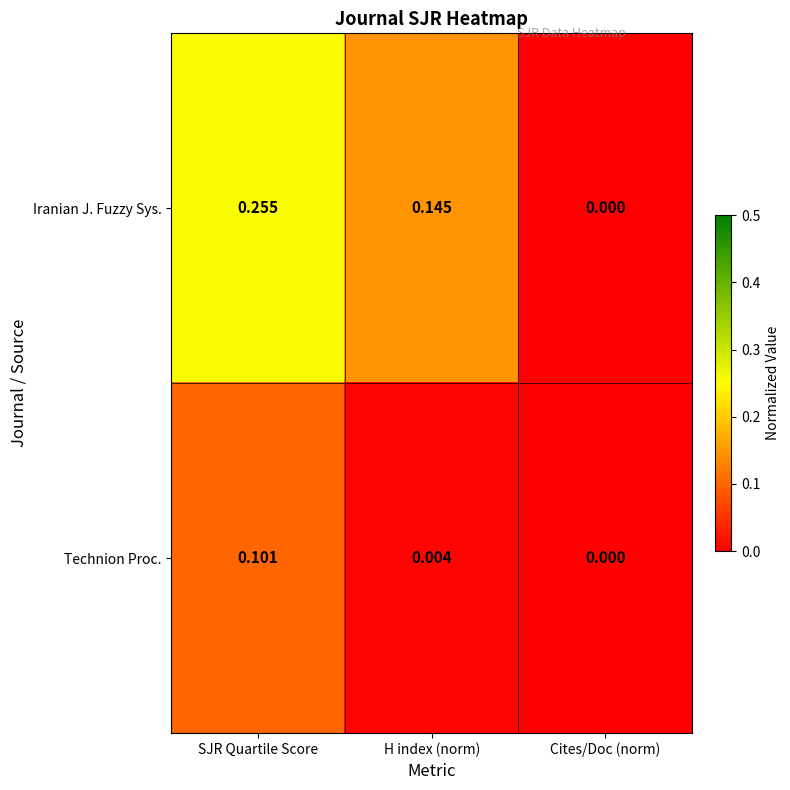

Which series changed the most between SJR Quartile Score and Cites/Doc (norm)?

Iranian J. Fuzzy Sys.